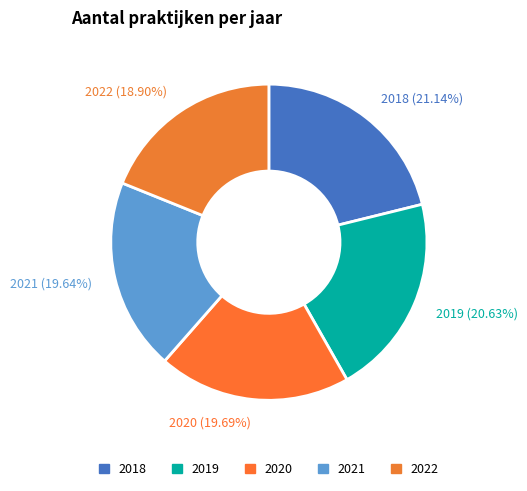

Is it true that 2022 is 19% of the pie?

True